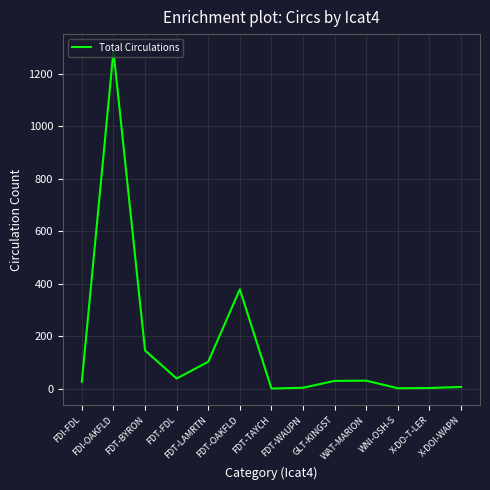

What is the greatest value displayed?

1287